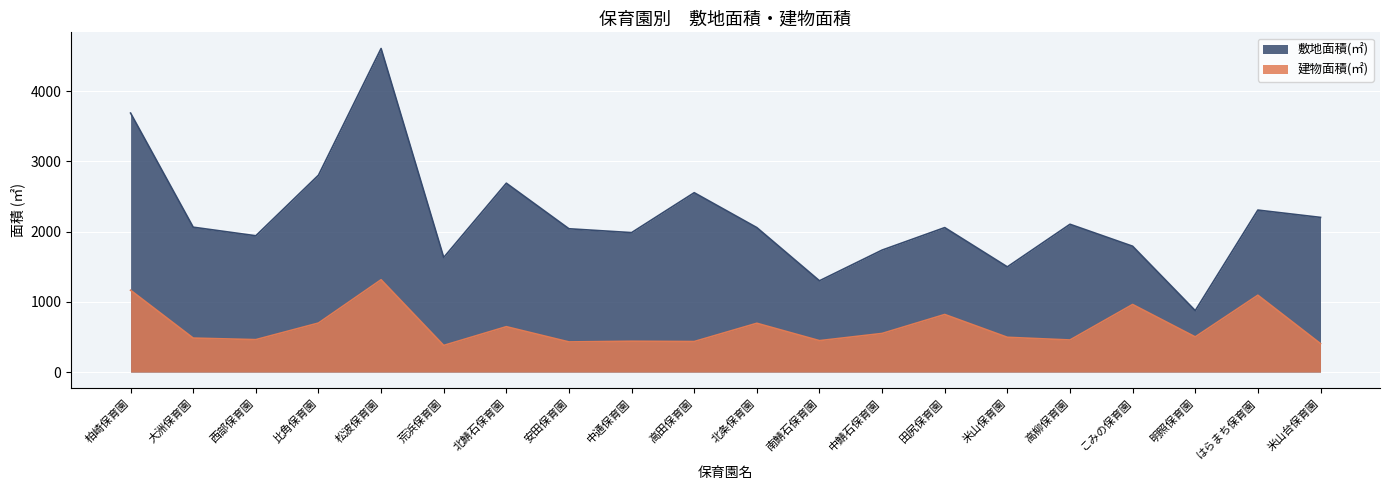

True or false: 敷地面積(㎡) has a value of 1792.4 at こみの保育園.

True